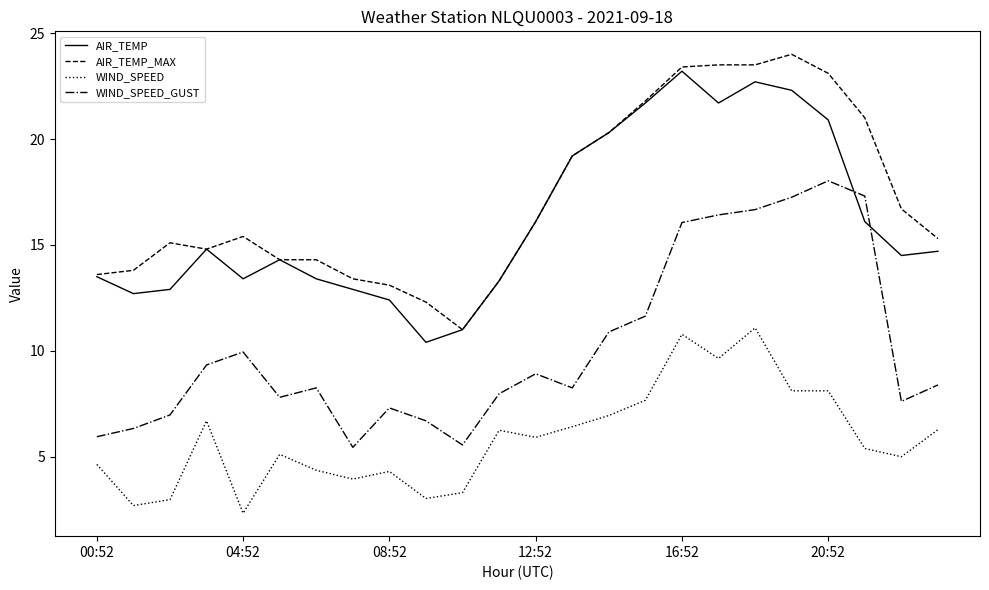

True or false: WIND_SPEED_GUST and WIND_SPEED cross at least once.

False